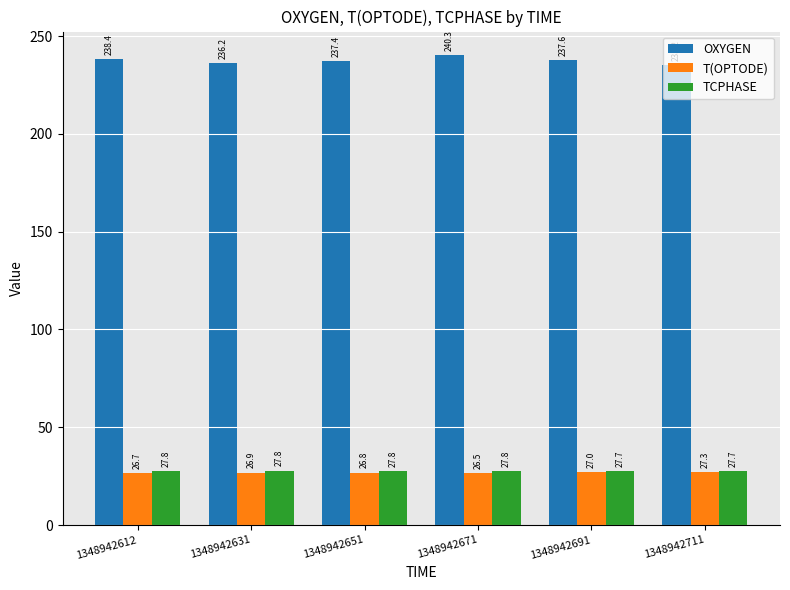

What is the sum of all OXYGEN values?

1425.2